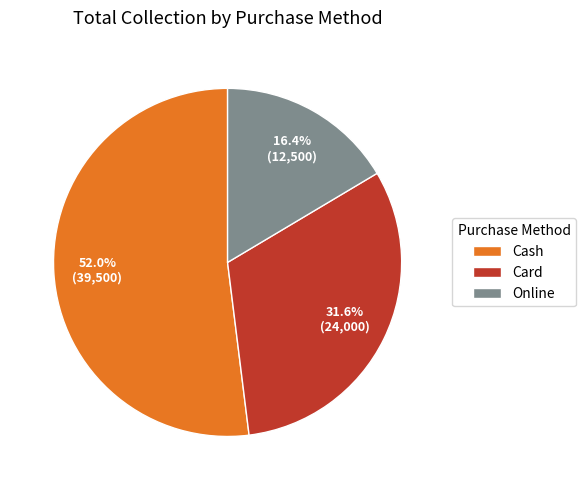

Between Online and Card, which is larger?

Card